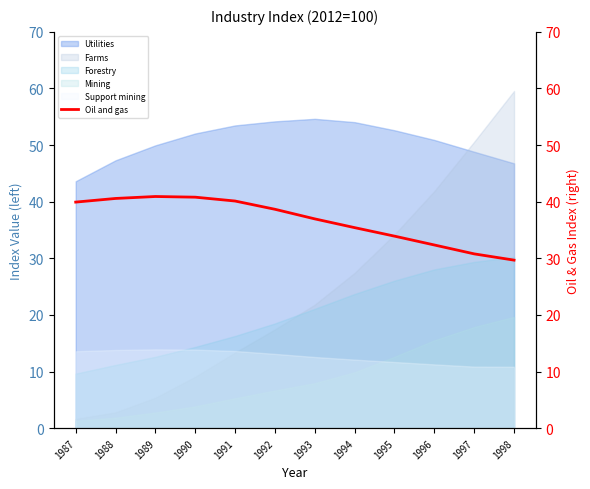

What is the maximum value for Utilities?

54.6